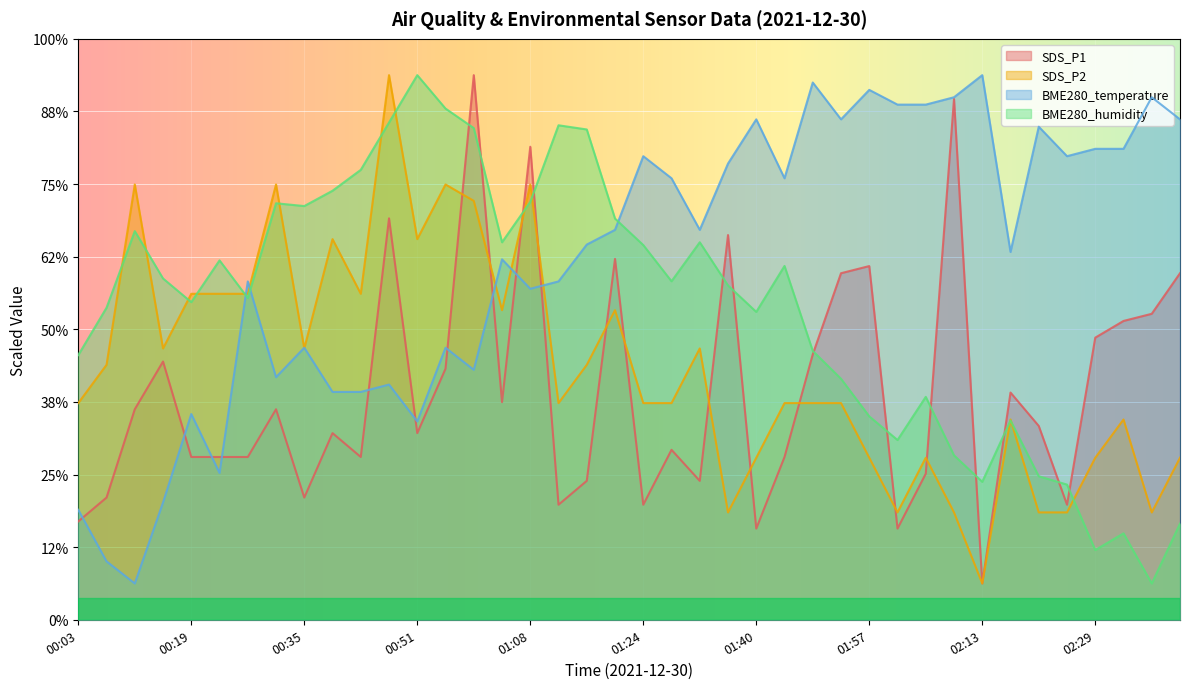

Between which two adjacent categories do BME280_humidity and BME280_temperature first intersect?

00:23 and 00:27